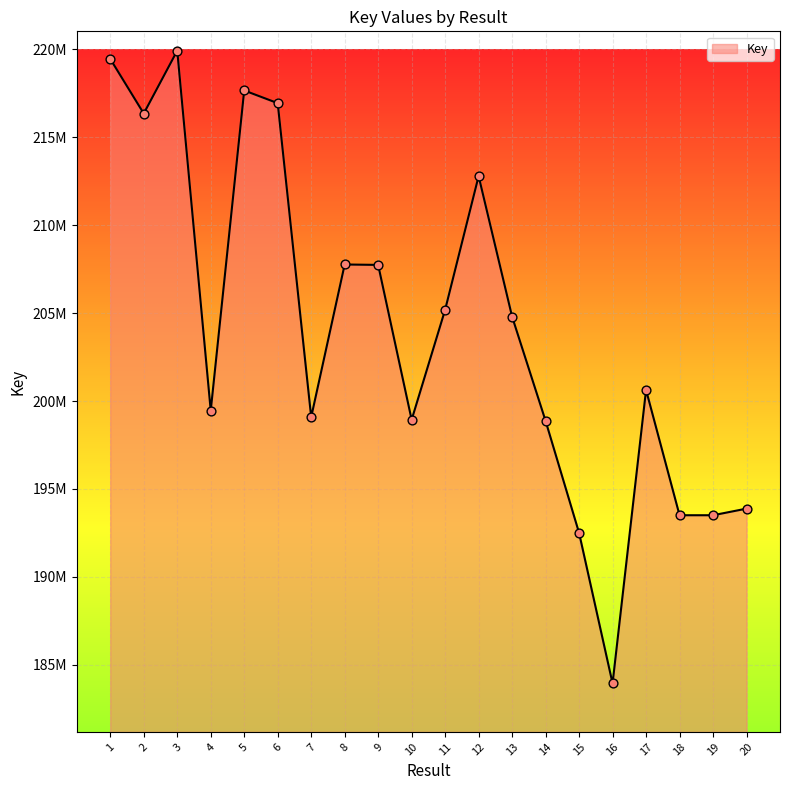

Approximately how many times larger is the value at 12 compared to 8?

1.0